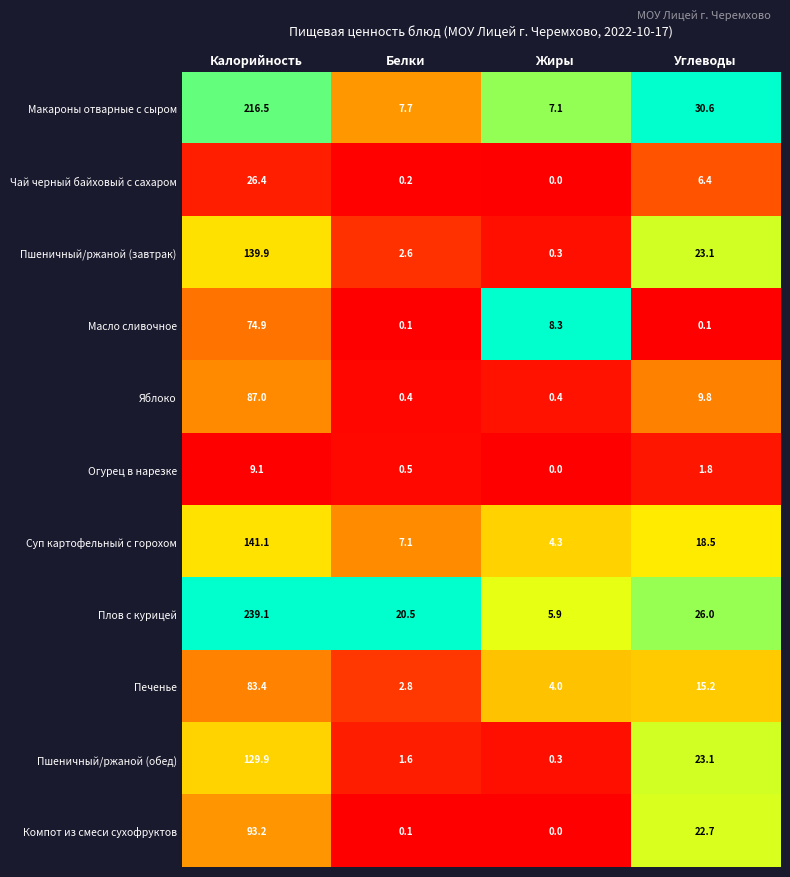

At which label does Печенье reach its peak?

Калорийность